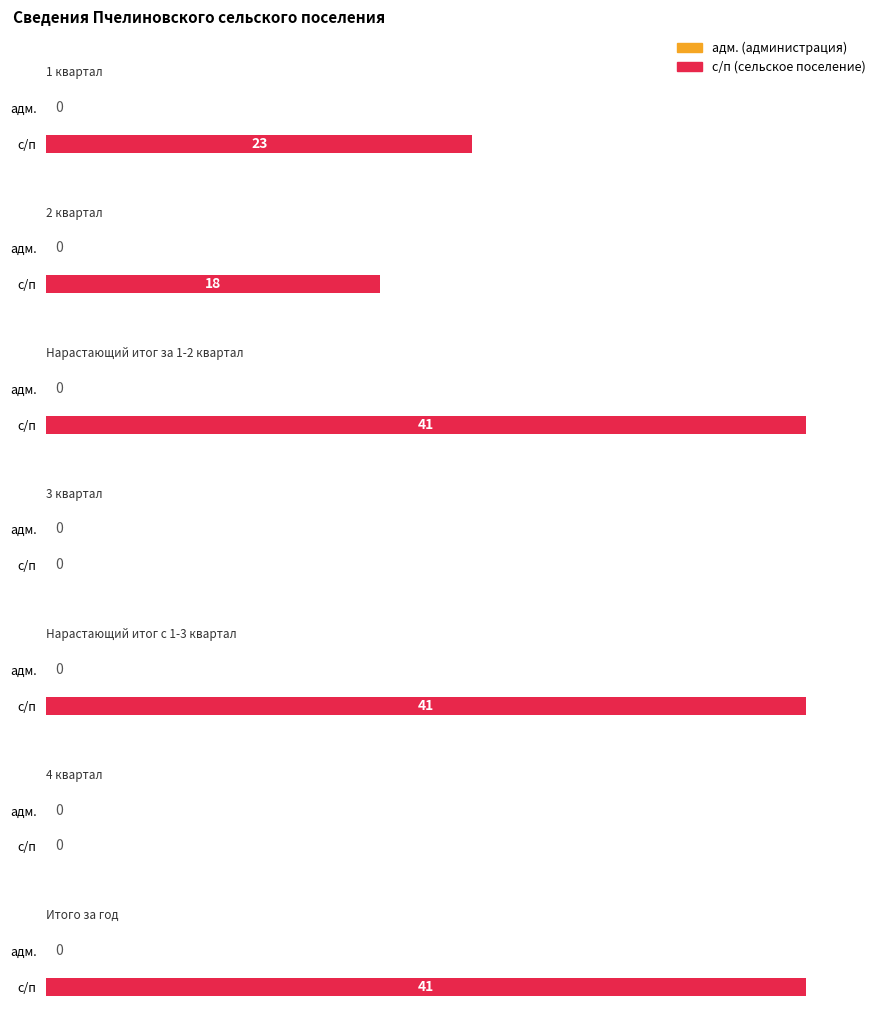

At which category does the chart reach its peak across all series?

Нарастающий итог за 1-2 квартал